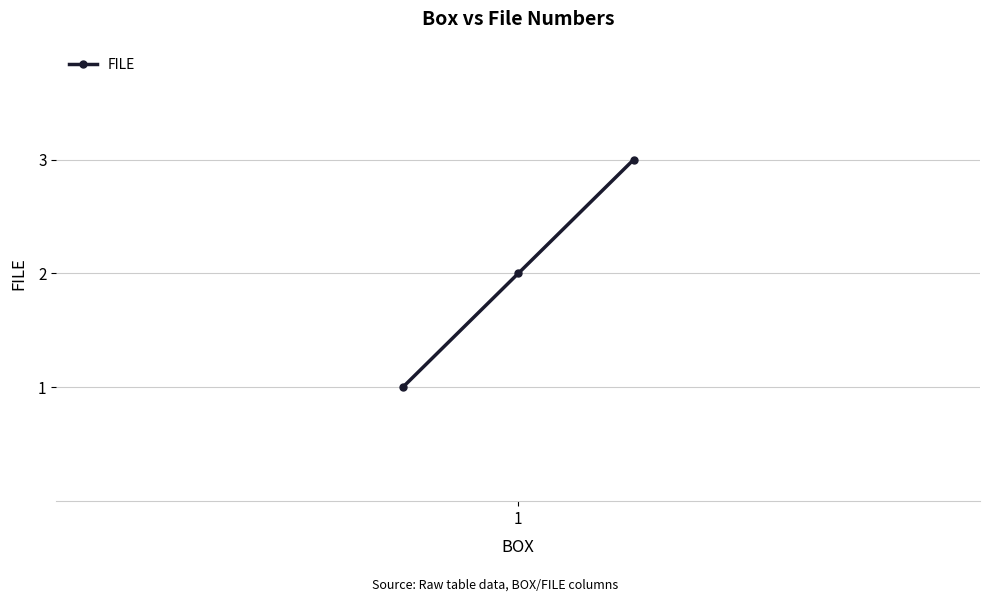

What is the greatest value displayed?

3